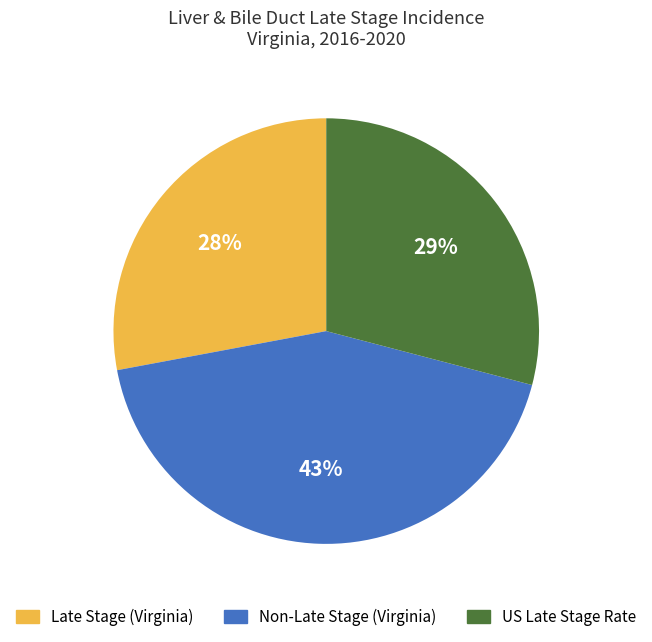

Is there any slice that represents more than half of the pie?

No